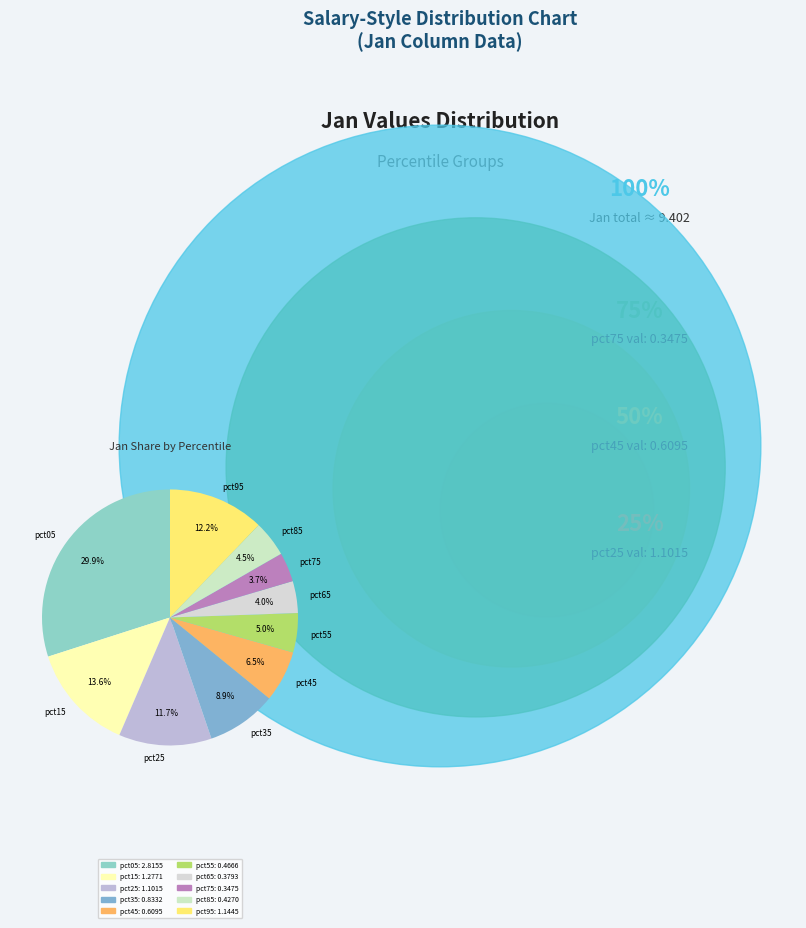

Do pct55 and pct75 together represent more than half of the pie?

No